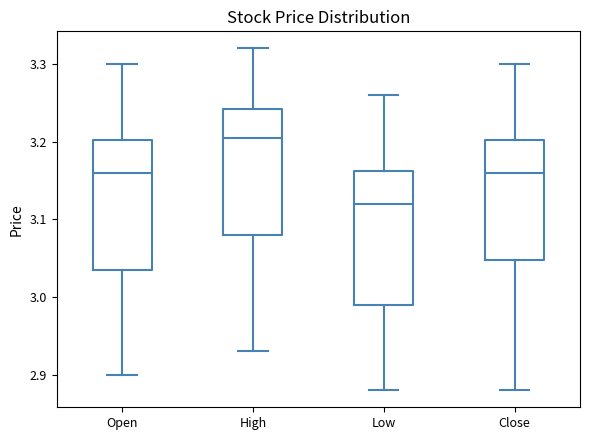

Which box has the highest median line?

High